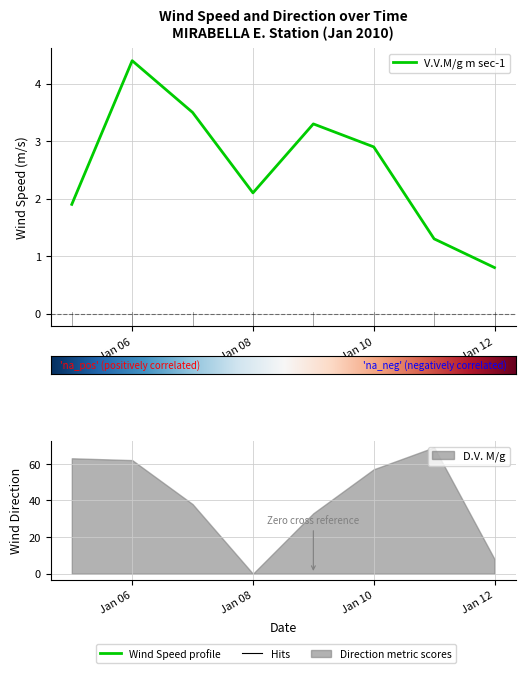

Read the value at Jan 08.

2.1